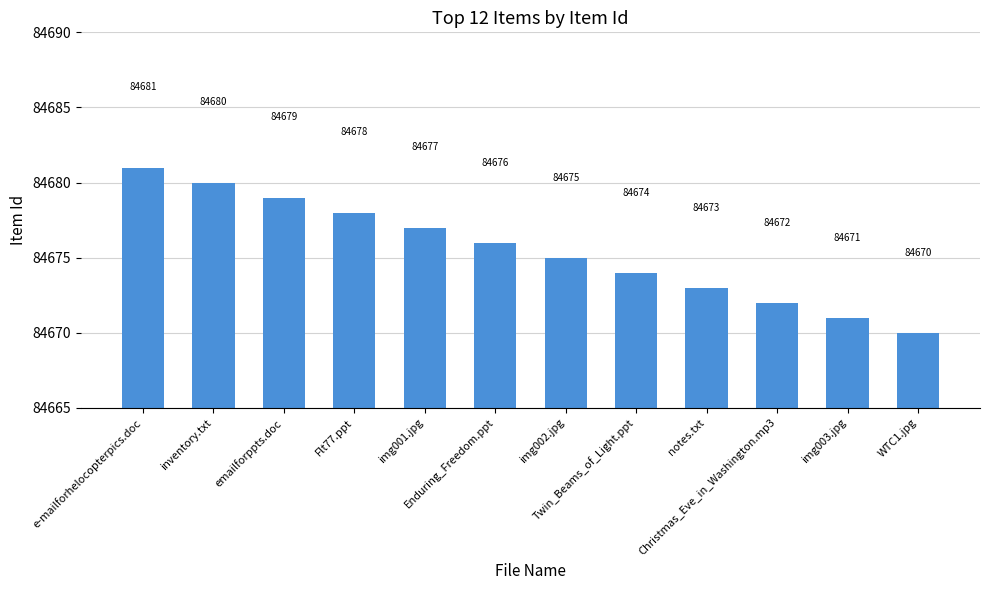

The chart shows a value of 84677 at img001.jpg. True or false?

True